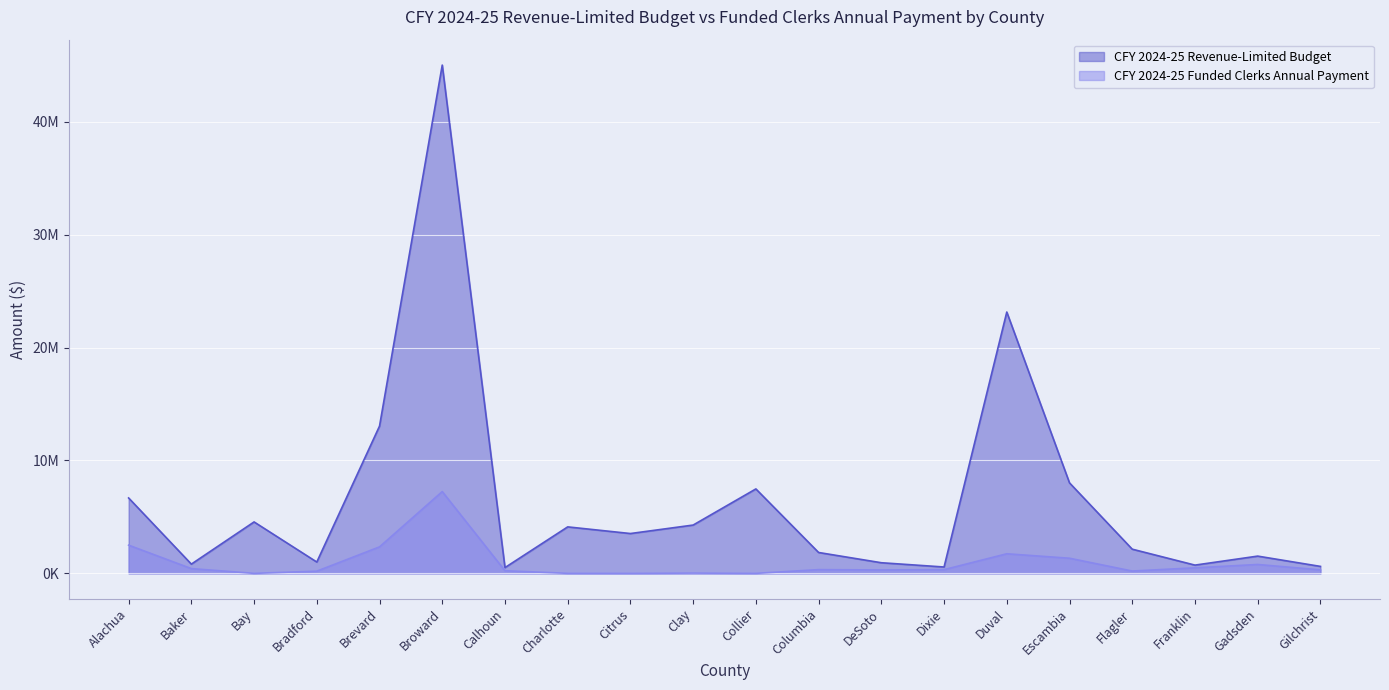

What is the average value of the CFY 2024-25 Funded Clerks Annual Payment series?

937997